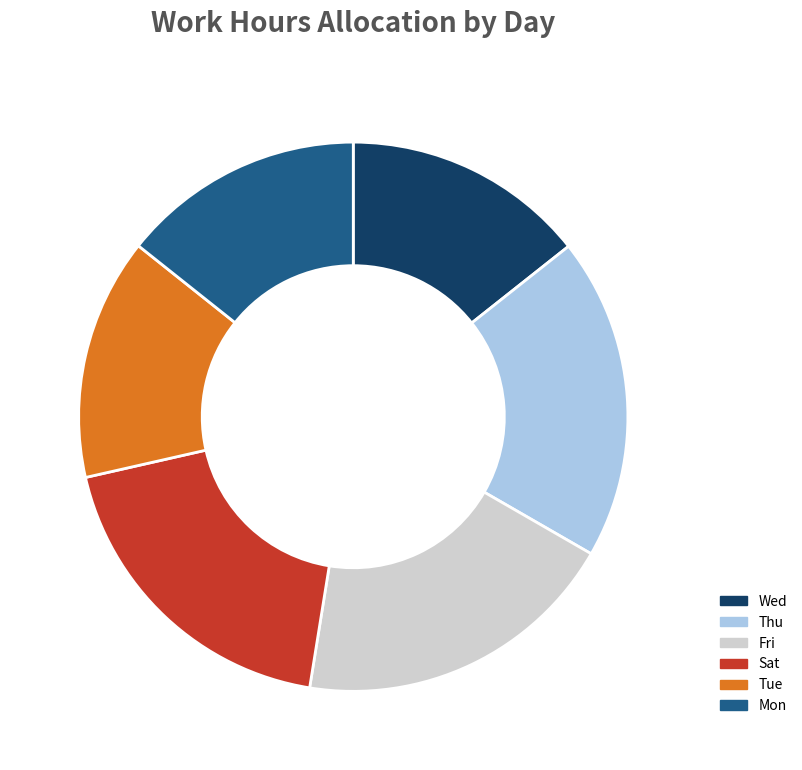

True or false: Sat accounts for 19% of the total.

True